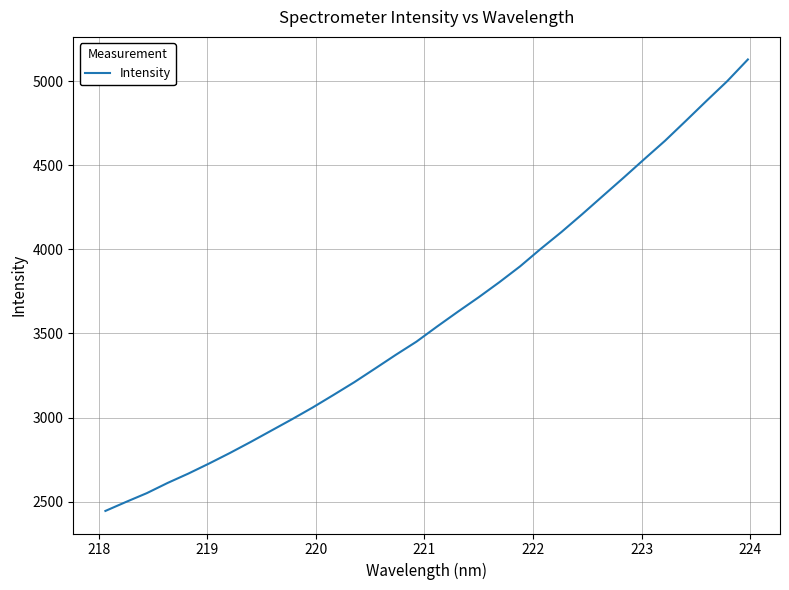

What is the smallest value displayed?

2445.5